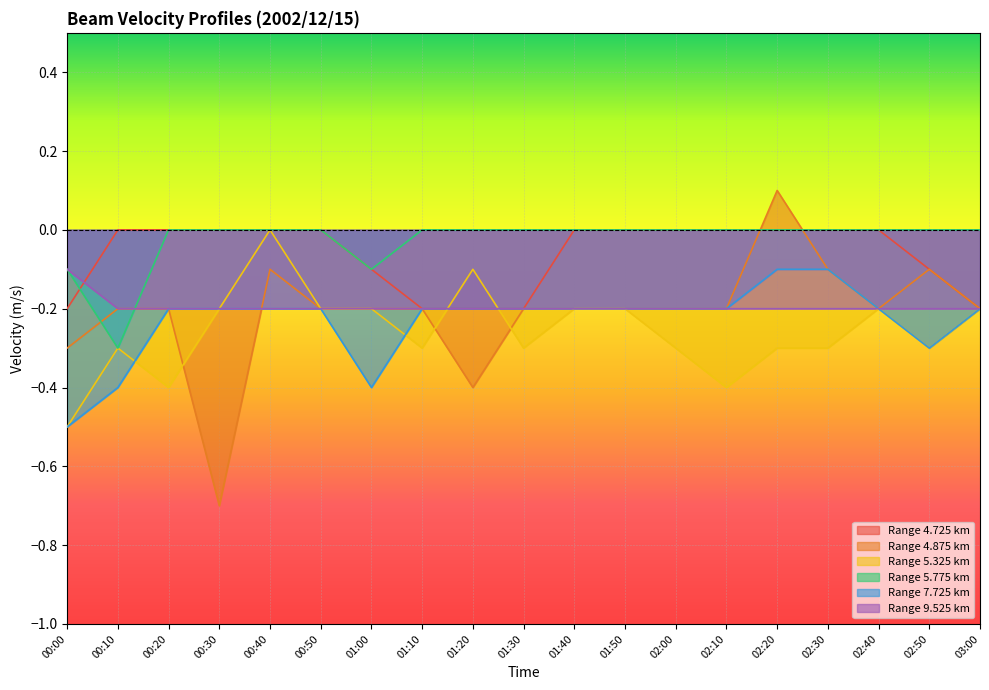

What is the greatest value displayed?

0.1